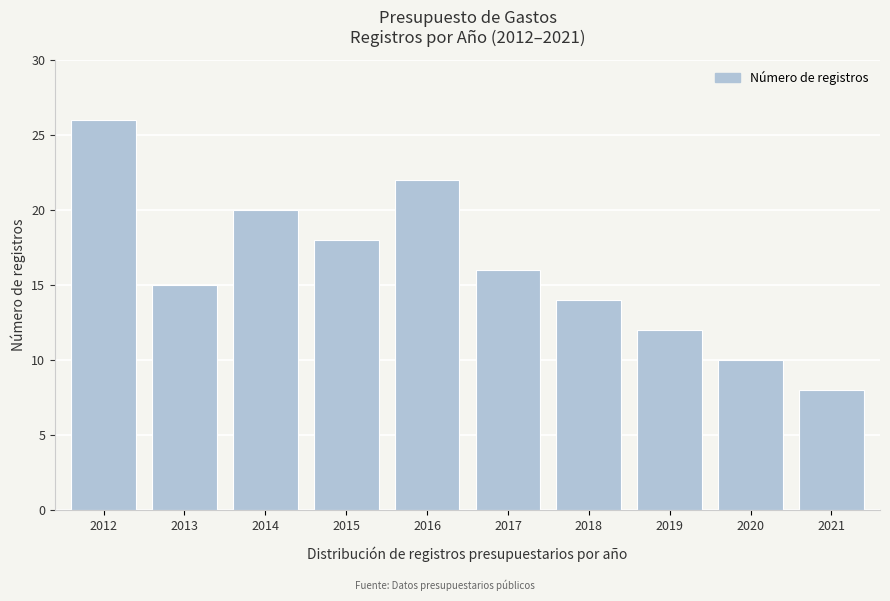

Reading right to left, transcribe all the data shown in this chart.

8	10	12	14	16	22	18	20	15	26